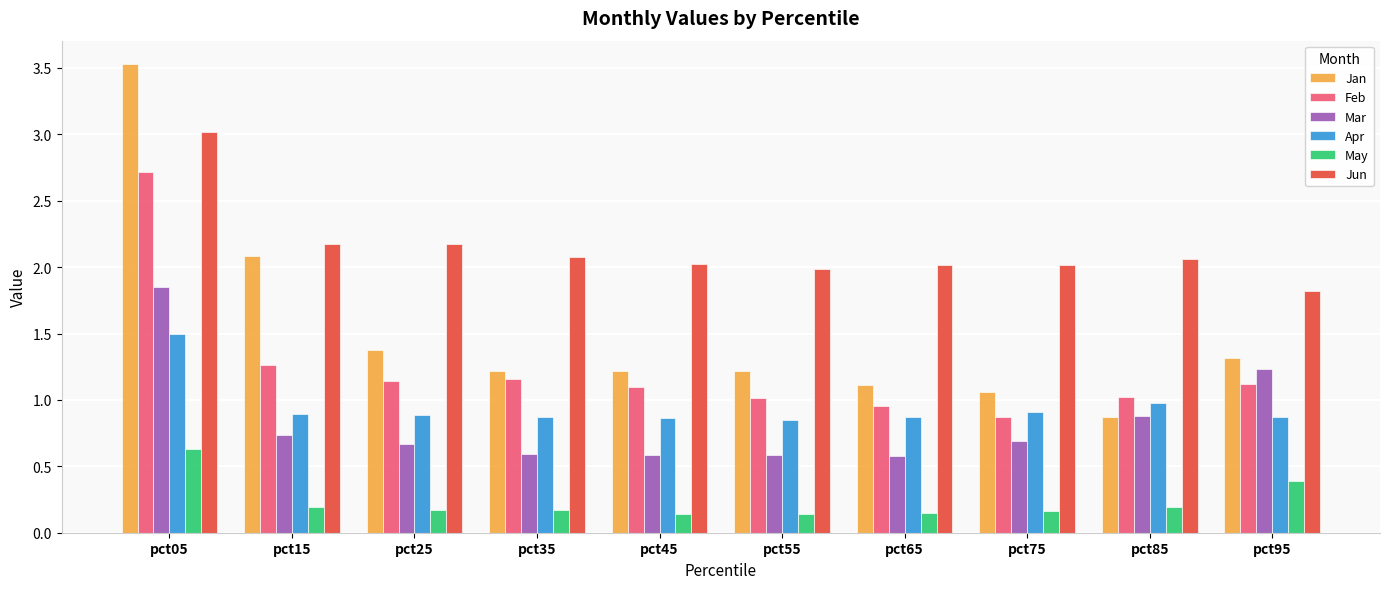

At which label is Apr closest to 1?

pct85